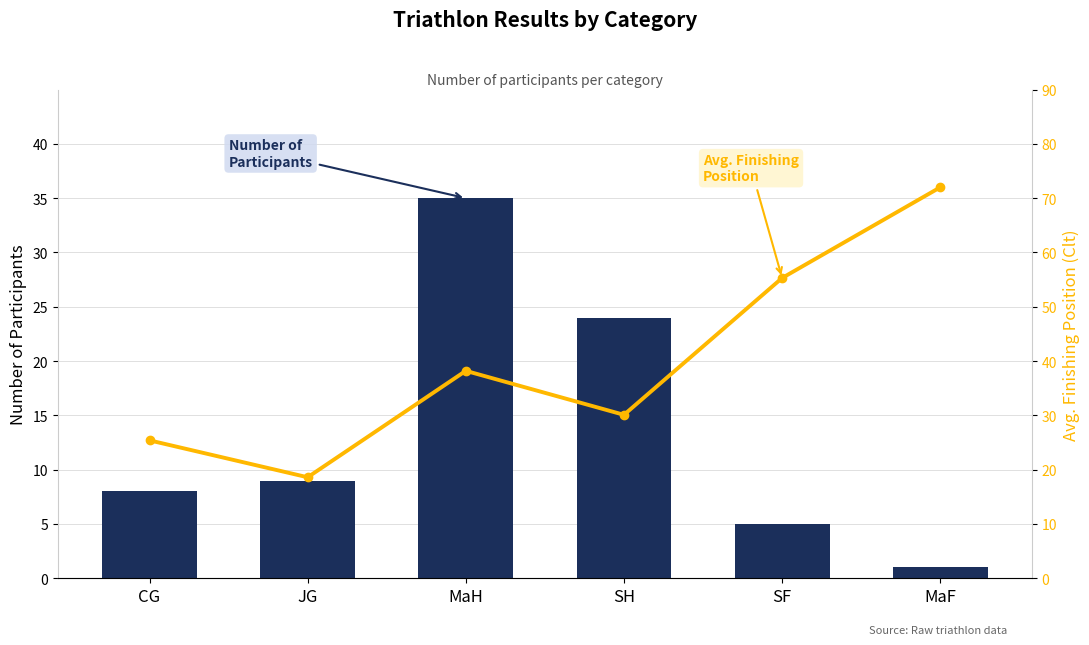

Which category has the highest value in the Number of Participants series?

MaH